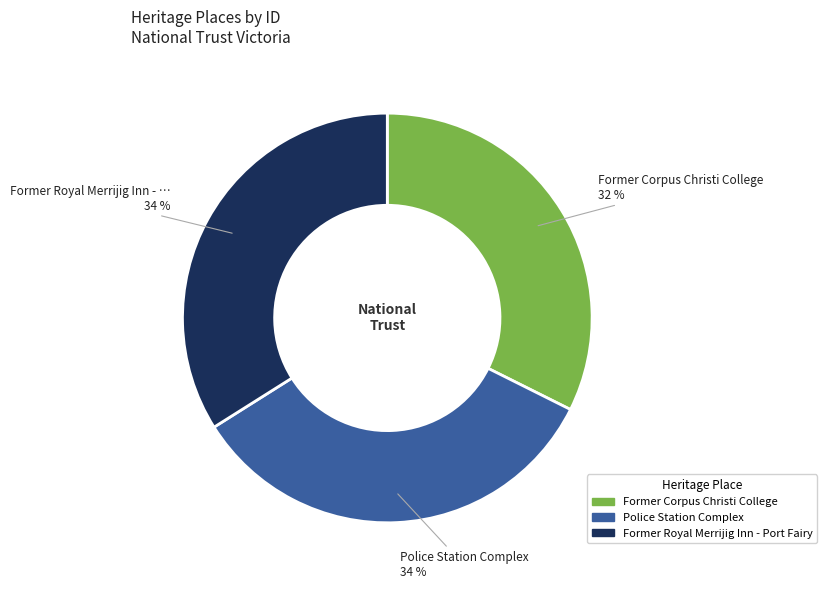

Between Police Station Complex and Former Corpus Christi College, which is larger?

Police Station Complex